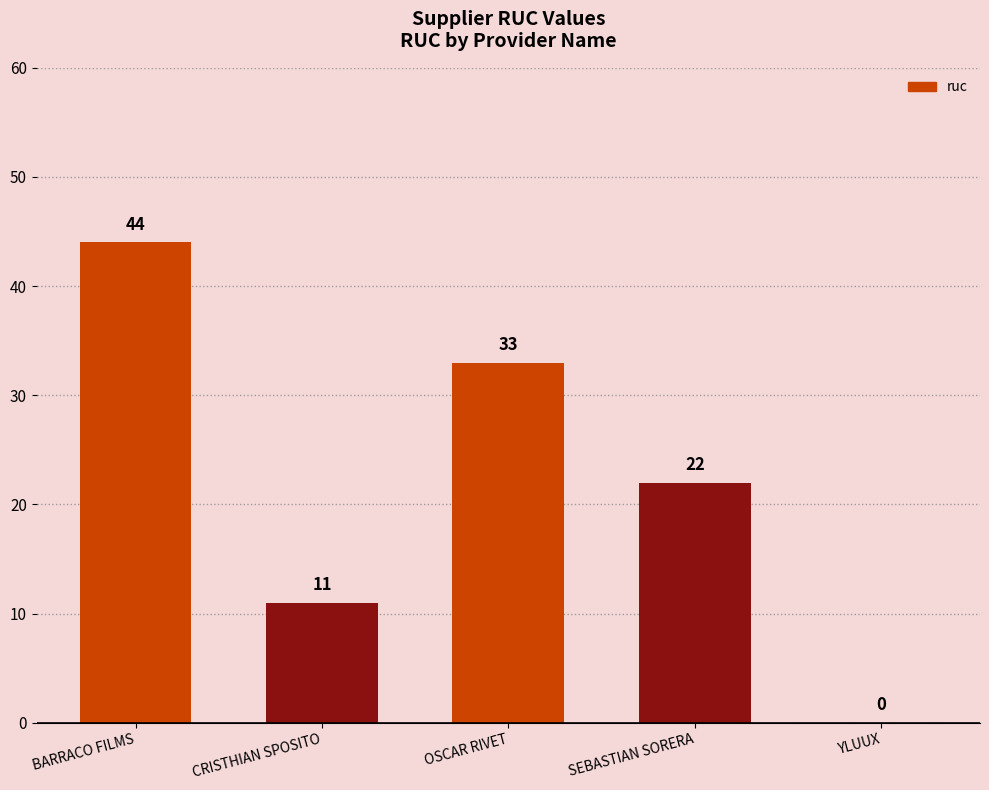

The value at SEBASTIAN SORERA is 37. True or false?

False